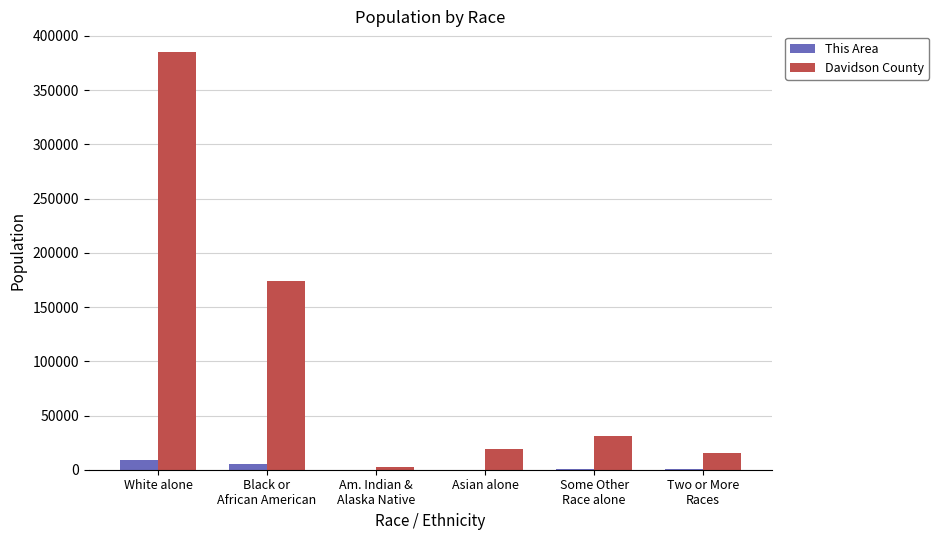

What is the total value across all series at White alone?

394075